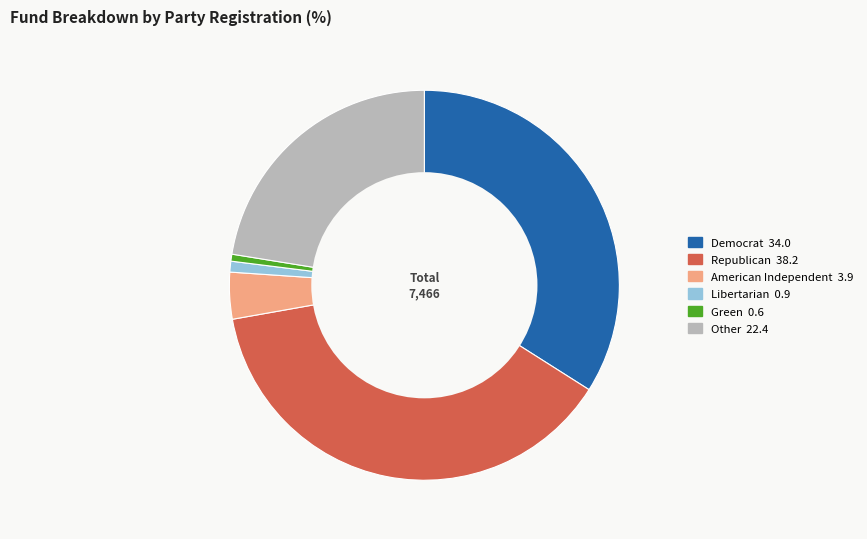

Is there a majority slice in this chart?

No